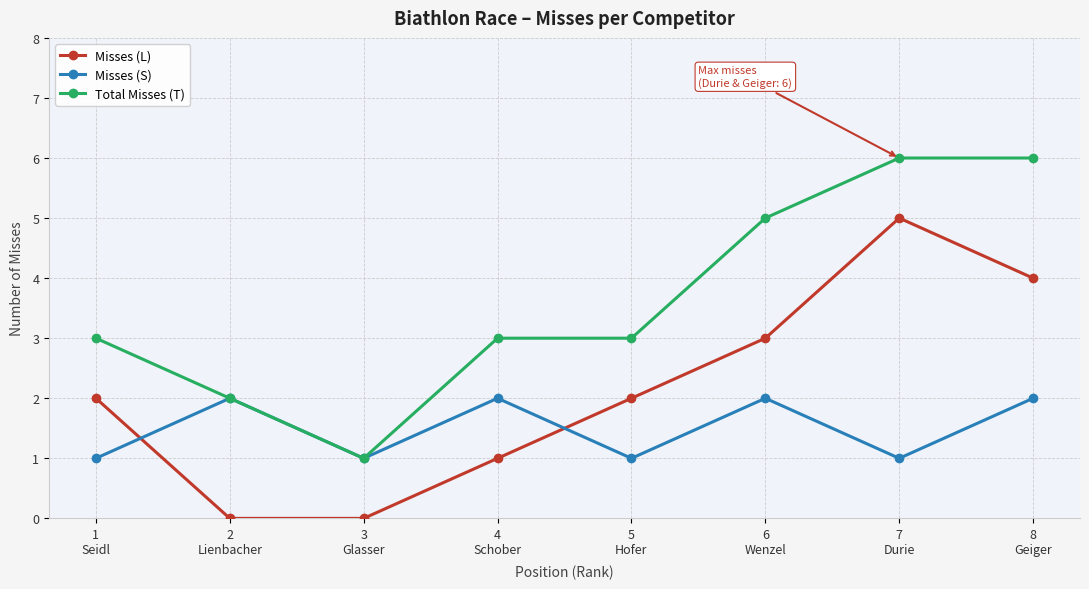

What is the maximum value shown in the chart?

6